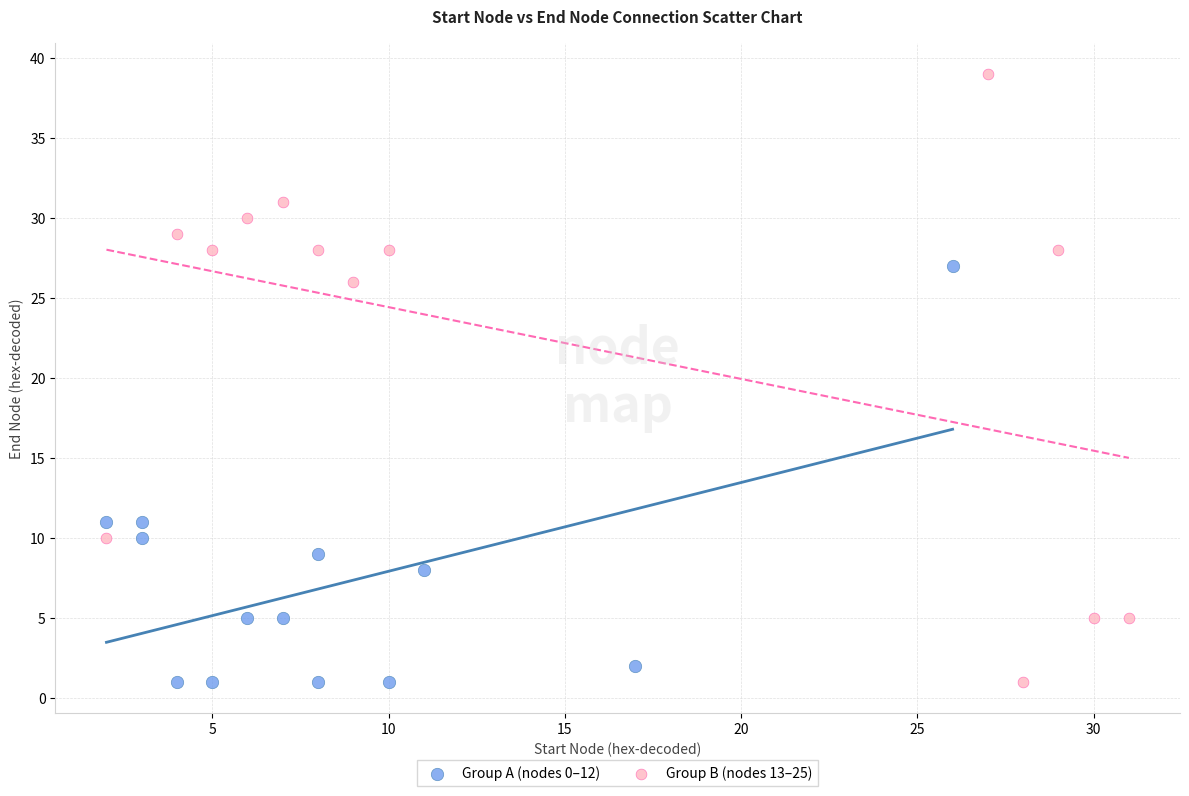

What are all the series names shown in the legend?

Group A (nodes 0–12), Group B (nodes 13–25)